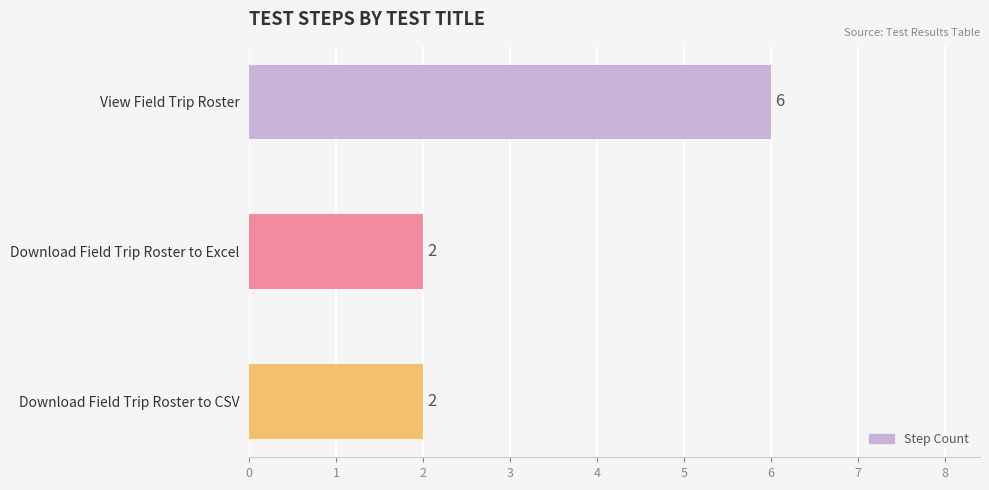

What is the difference between the maximum and minimum values?

4